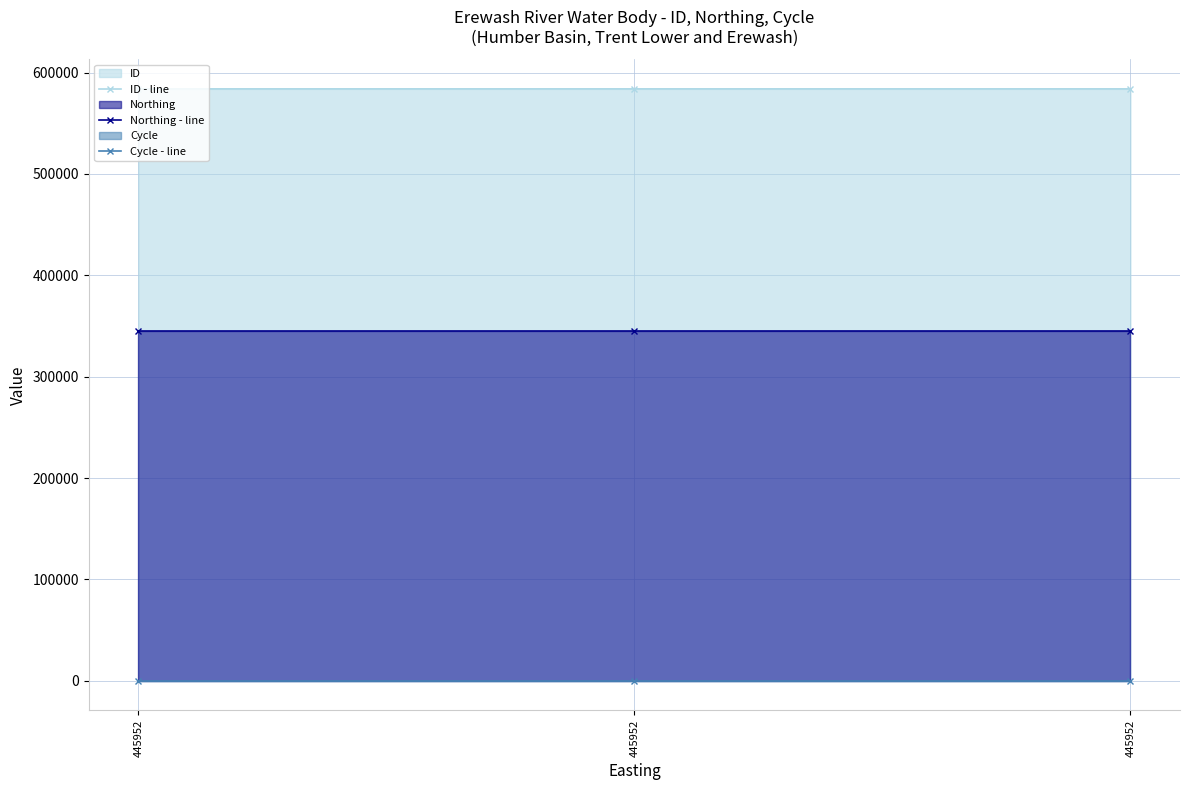

What is the value of the Cycle - line point at the 2nd from the left?

3